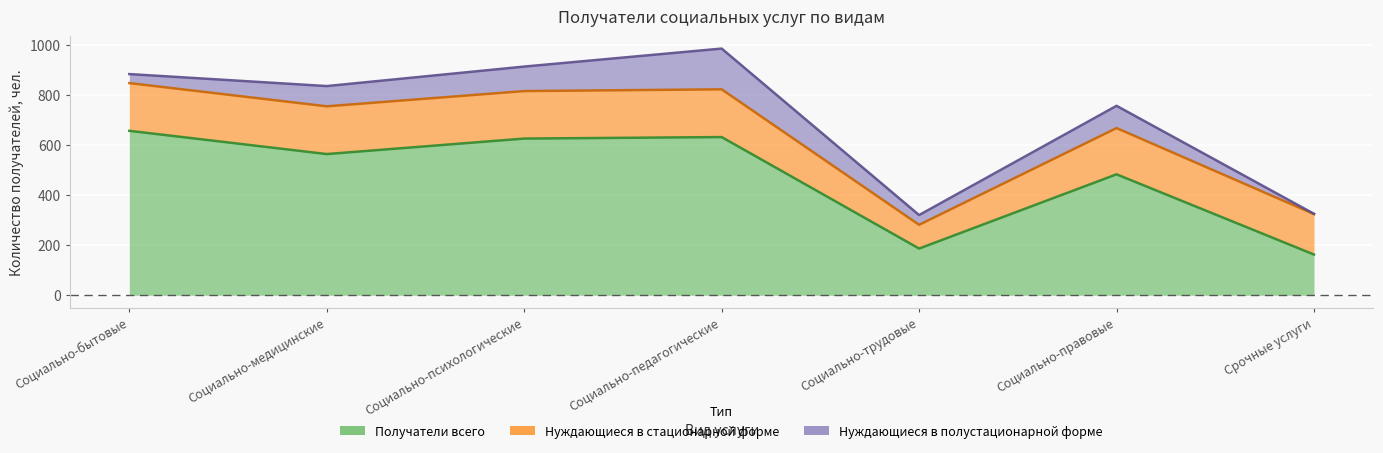

What is the average value of the Нуждающиеся в стационарной форме series?

172